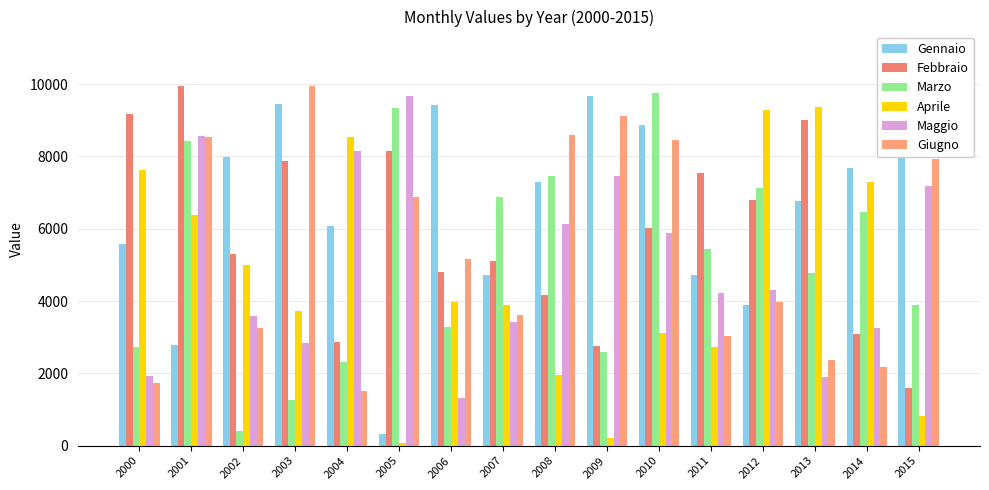

Which has a higher value, 2008 or 2013?

2008